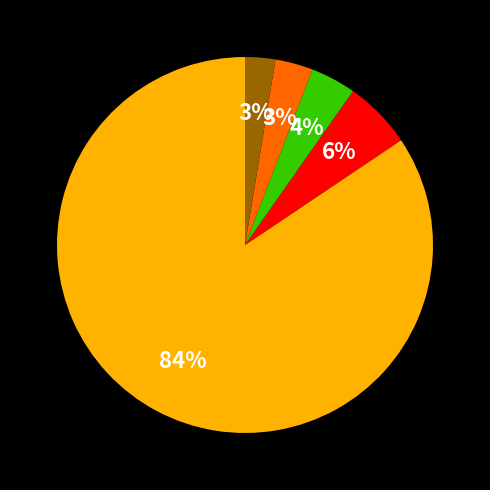

To the nearest percent, what is the average slice percentage?

20%